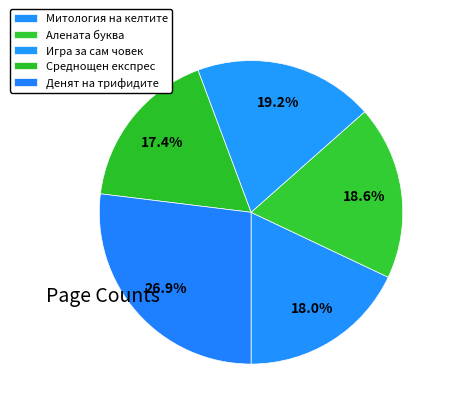

The Игра за сам човек slice represents 19% of the pie. True or false?

True